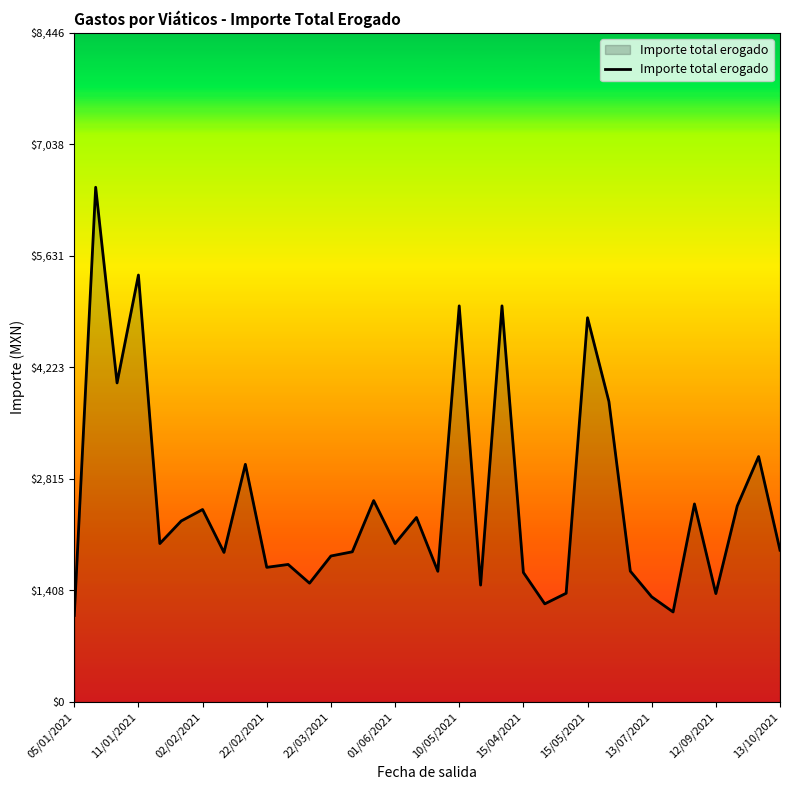

What is the greatest value displayed?

6497.0